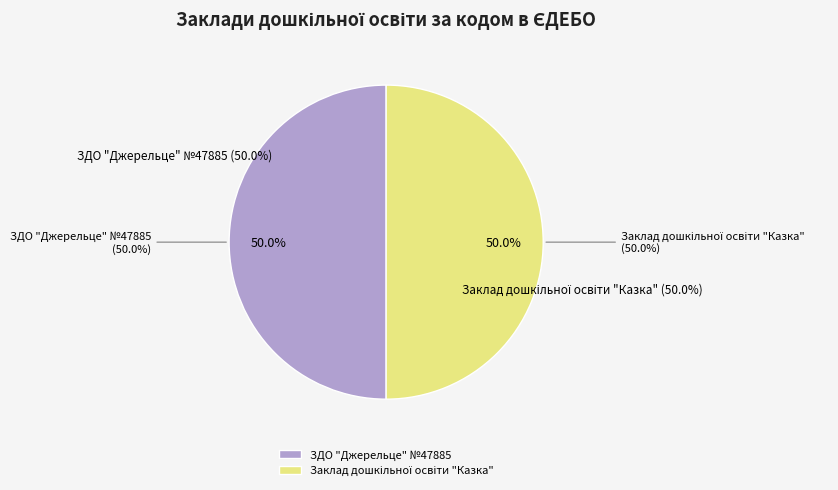

Which slice is the smallest?

ЗДО "Джерельце" №47885